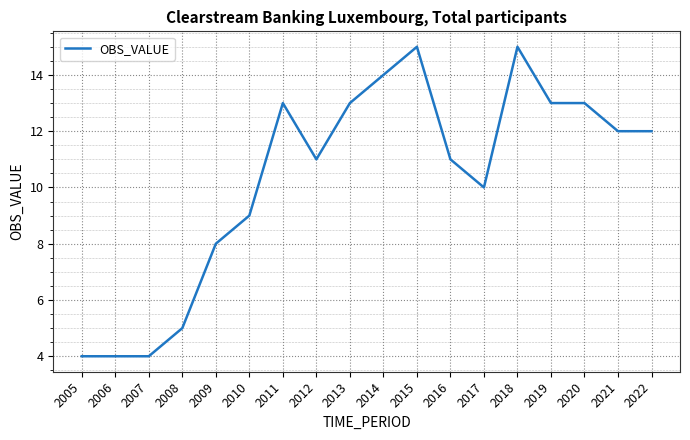

The chart shows a value of 9 at 2010. True or false?

True